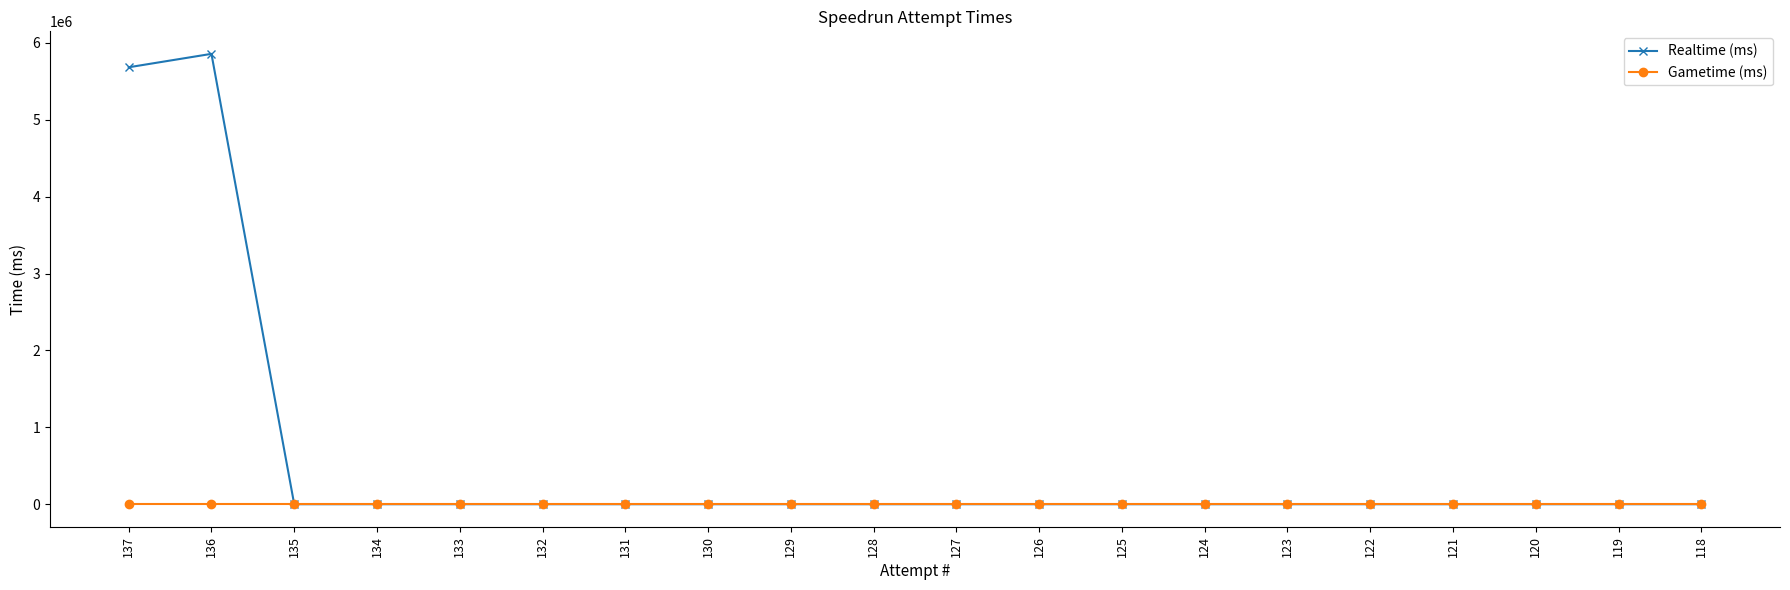

Reading left to right, what are all the values shown in this chart?

Realtime (ms): 5682208	5856796	0	0	0	0	0	0	0	0	0	0	0	0	0	0	0	0	0	0
Gametime (ms): 0	0	0	0	0	0	0	0	0	0	0	0	0	0	0	0	0	0	0	0